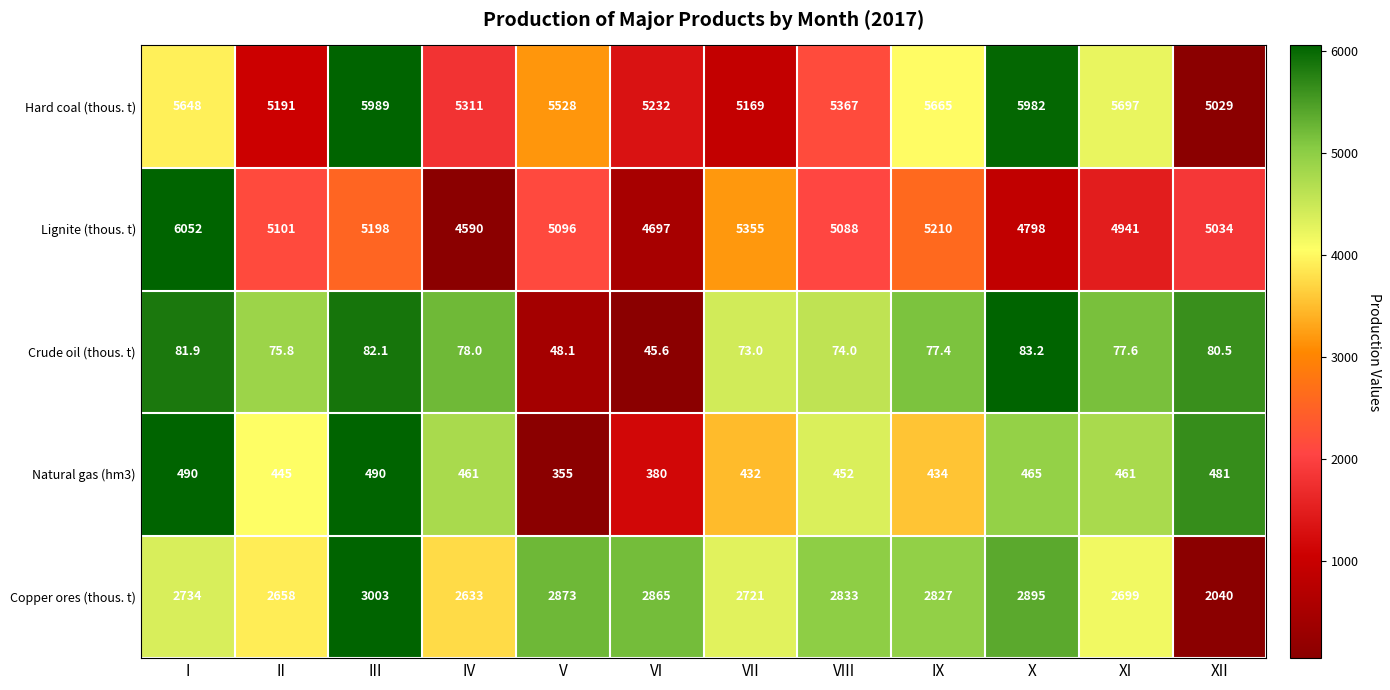

Rank the series by their maximum value, from highest to lowest.

Lignite (thous. t), Hard coal (thous. t), Copper ores (thous. t), Natural gas (hm3), Crude oil (thous. t)